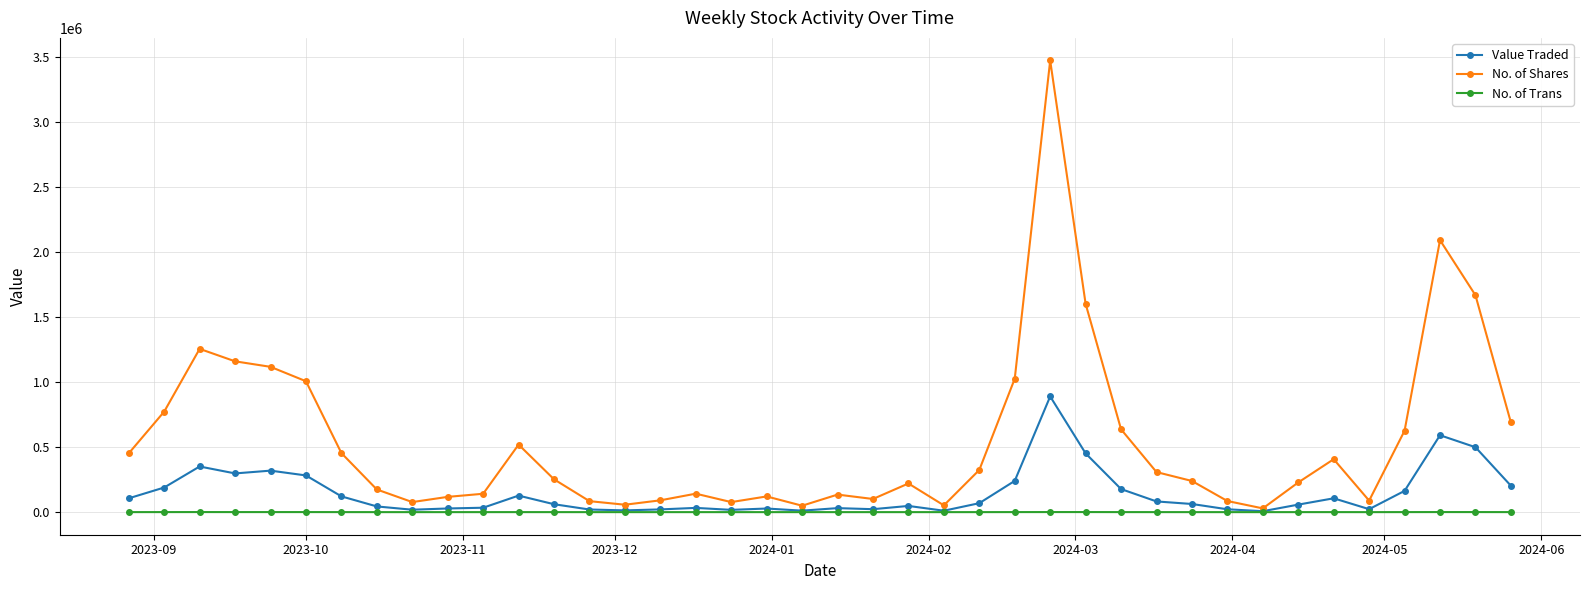

How many data points in No. of Shares are less than 252517?

20